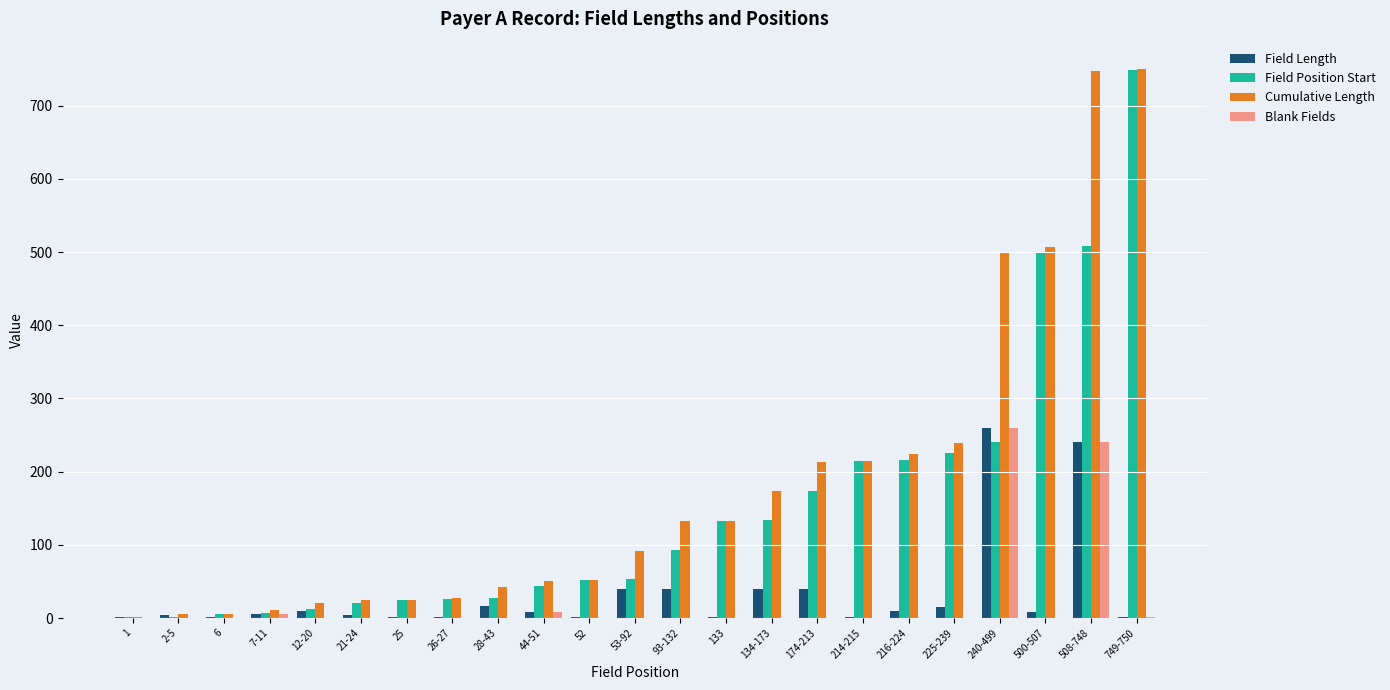

At which label does Field Length reach its peak?

240-499